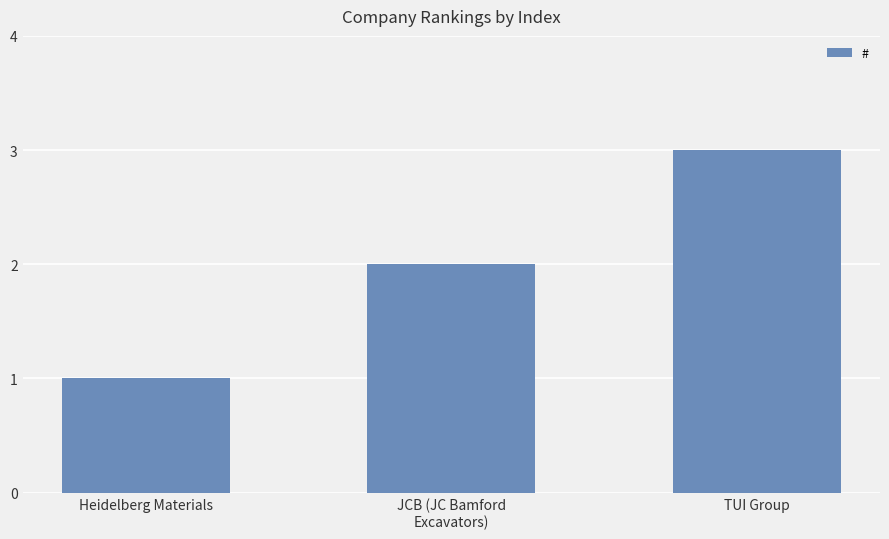

What is the label of the 2nd bar from the right?

JCB (JC Bamford
Excavators)